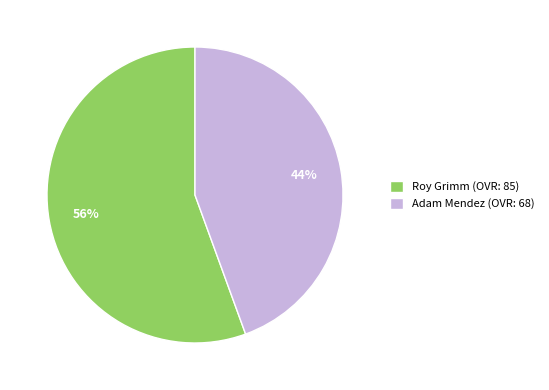

Approximately how many times larger is the value at Adam Mendez compared to Roy Grimm?

0.8